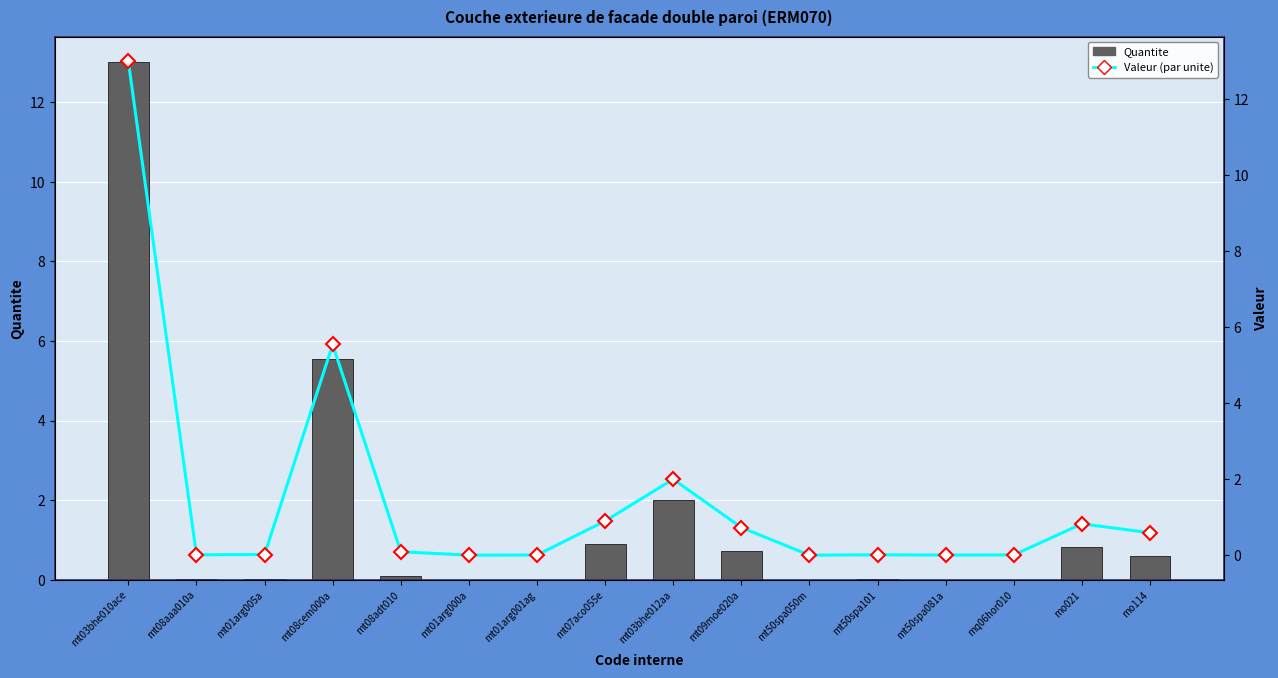

Rank the categories by Quantite value from highest to lowest.

mt03bhe010ace, mt08cem000a, mt03bhe012aa, mt07aco055e, mo021, mt09moe020a, mo114, mt08adt010, mt01arg005a, mt50spa101, mt08aaa010a, mq06hor010, mt01arg001ag, mt50spa081a, mt01arg000a, mt50spa050m